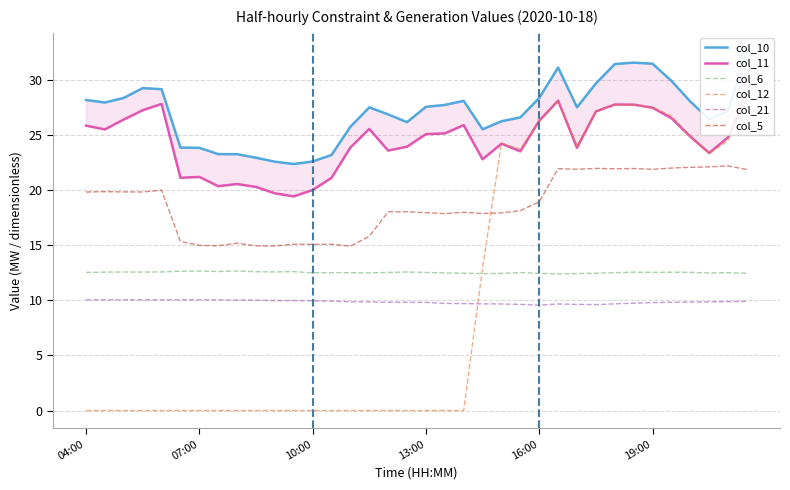

True or false: col_12 has more than 1 interior local peaks.

True